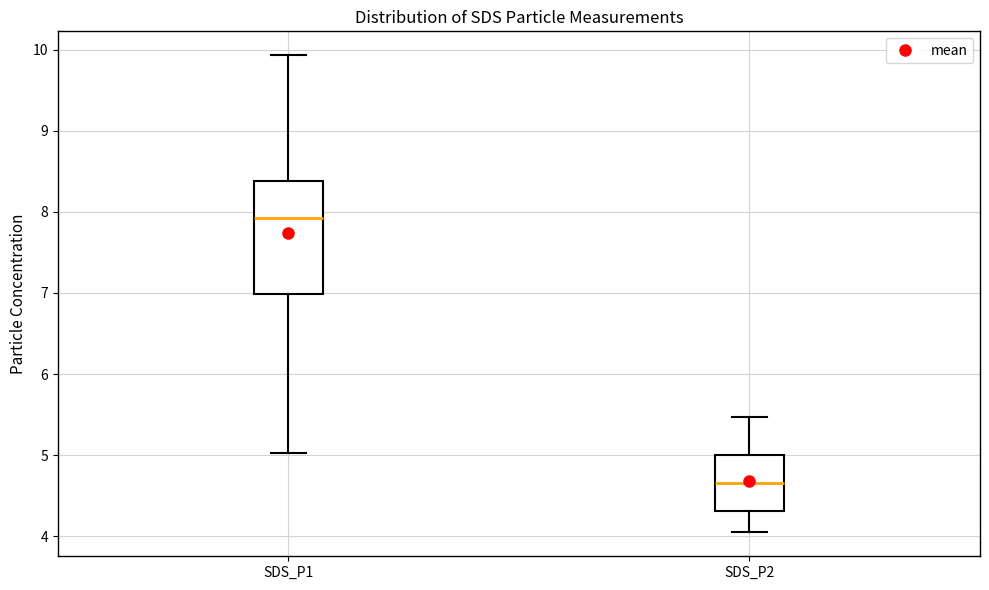

Which box's median line is the highest?

SDS_P1